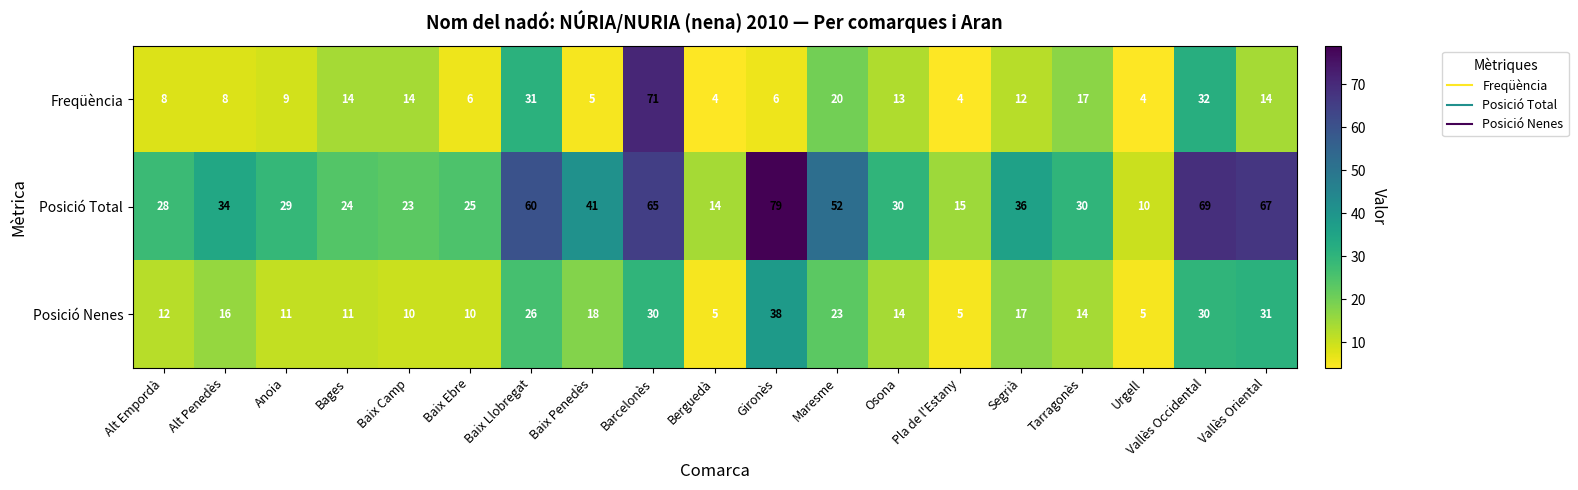

How many series are shown in this chart?

3